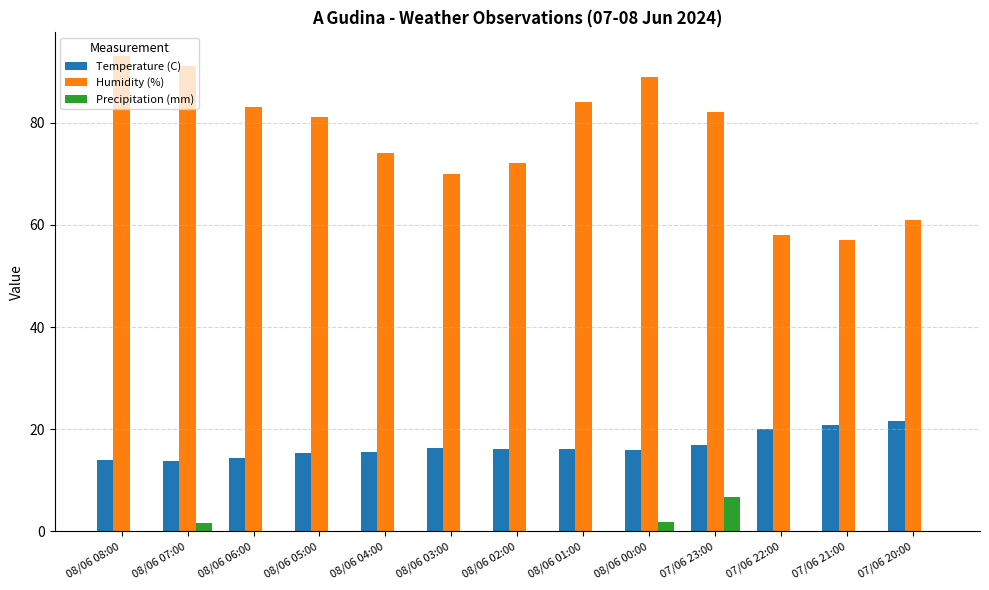

What is the total value across all series at 08/06 06:00?

97.4